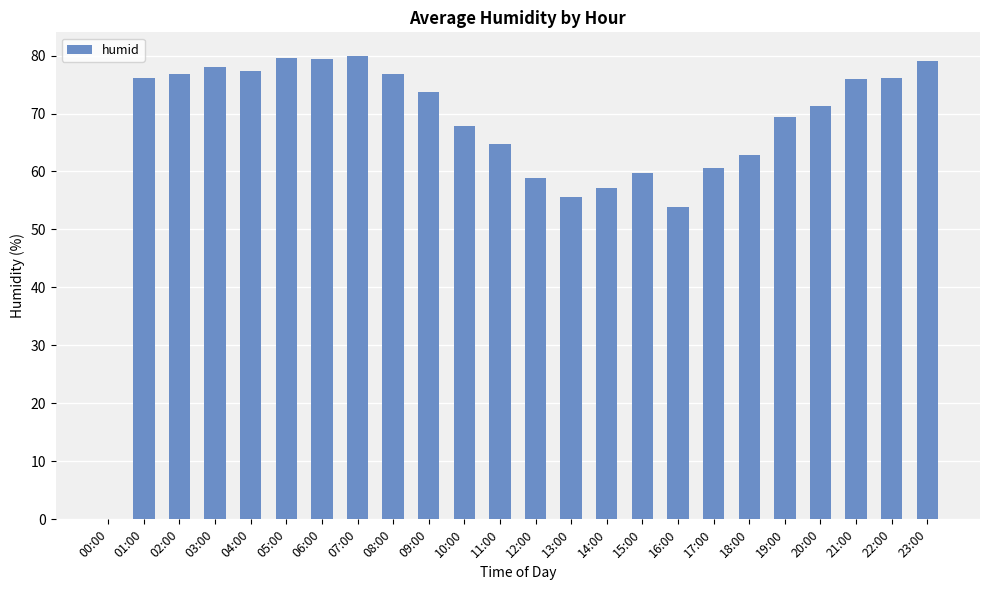

The value at 05:00 is 79.6. True or false?

True